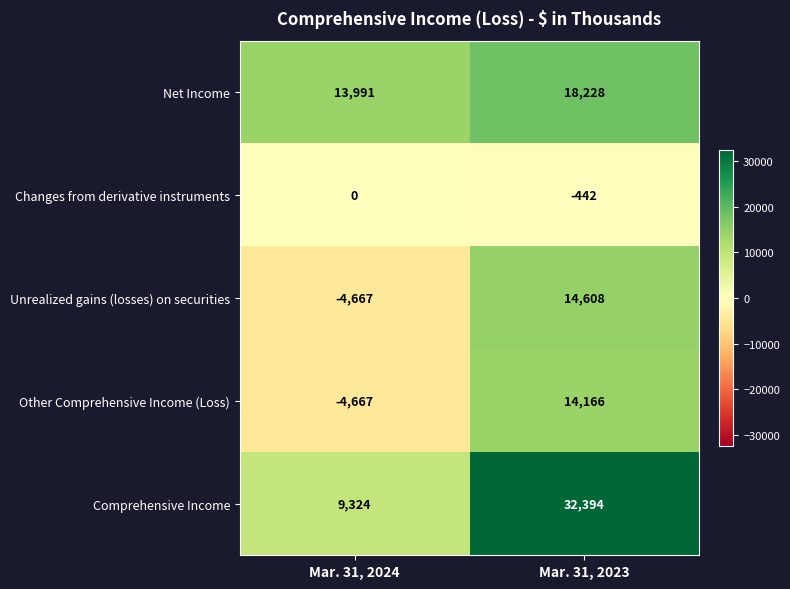

Which series has the largest range (max minus min)?

Comprehensive Income